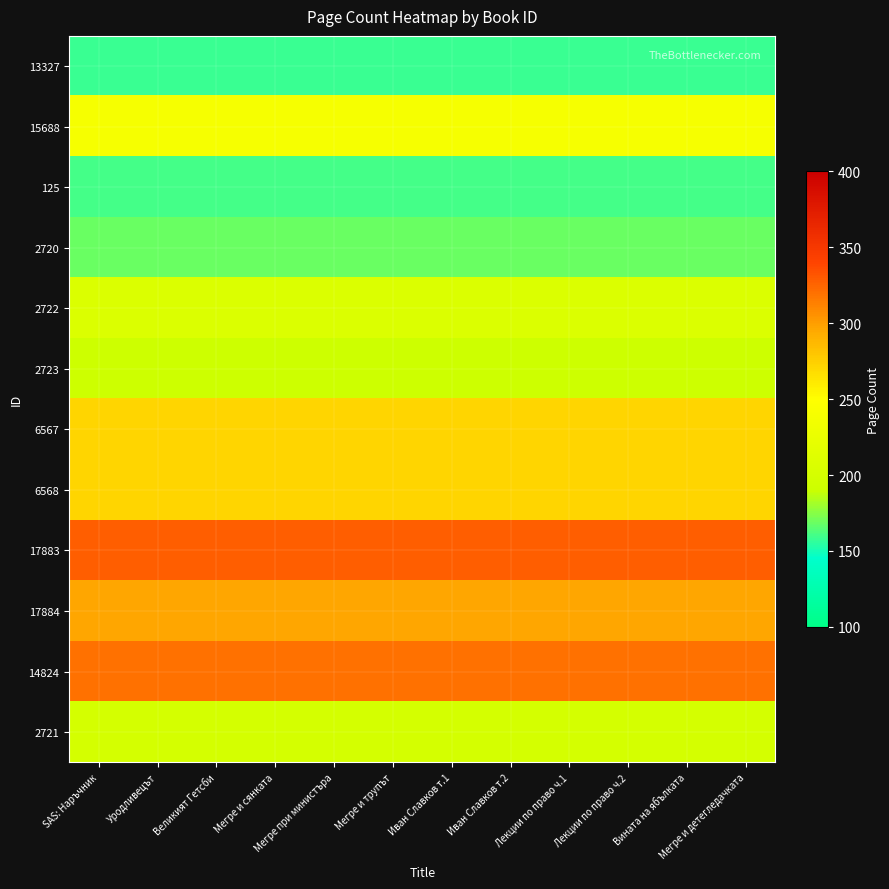

Reading right to left, transcribe all the data shown in this chart.

13327: Мегре и детегледачката=158	Вината на ябълката=158	Лекции по право ч.2=158	Лекции по право ч.1=158	Иван Славков т.2=158	Иван Славков т.1=158	Мегре и трупът=158	Мегре при министъра=158	Мегре и сянката=158	Великият Гетсби=158	Уродливецът=158	SAS: Наръчник=158
15688: Мегре и детегледачката=240	Вината на ябълката=240	Лекции по право ч.2=240	Лекции по право ч.1=240	Иван Славков т.2=240	Иван Славков т.1=240	Мегре и трупът=240	Мегре при министъра=240	Мегре и сянката=240	Великият Гетсби=240	Уродливецът=240	SAS: Наръчник=240
125: Мегре и детегледачката=160	Вината на ябълката=160	Лекции по право ч.2=160	Лекции по право ч.1=160	Иван Славков т.2=160	Иван Славков т.1=160	Мегре и трупът=160	Мегре при министъра=160	Мегре и сянката=160	Великият Гетсби=160	Уродливецът=160	SAS: Наръчник=160
2720: Мегре и детегледачката=168	Вината на ябълката=168	Лекции по право ч.2=168	Лекции по право ч.1=168	Иван Славков т.2=168	Иван Славков т.1=168	Мегре и трупът=168	Мегре при министъра=168	Мегре и сянката=168	Великият Гетсби=168	Уродливецът=168	SAS: Наръчник=168
2722: Мегре и детегледачката=208	Вината на ябълката=208	Лекции по право ч.2=208	Лекции по право ч.1=208	Иван Славков т.2=208	Иван Славков т.1=208	Мегре и трупът=208	Мегре при министъра=208	Мегре и сянката=208	Великият Гетсби=208	Уродливецът=208	SAS: Наръчник=208
2723: Мегре и детегледачката=192	Вината на ябълката=192	Лекции по право ч.2=192	Лекции по право ч.1=192	Иван Славков т.2=192	Иван Славков т.1=192	Мегре и трупът=192	Мегре при министъра=192	Мегре и сянката=192	Великият Гетсби=192	Уродливецът=192	SAS: Наръчник=192
6567: Мегре и детегледачката=272	Вината на ябълката=272	Лекции по право ч.2=272	Лекции по право ч.1=272	Иван Славков т.2=272	Иван Славков т.1=272	Мегре и трупът=272	Мегре при министъра=272	Мегре и сянката=272	Великият Гетсби=272	Уродливецът=272	SAS: Наръчник=272
6568: Мегре и детегледачката=272	Вината на ябълката=272	Лекции по право ч.2=272	Лекции по право ч.1=272	Иван Славков т.2=272	Иван Славков т.1=272	Мегре и трупът=272	Мегре при министъра=272	Мегре и сянката=272	Великият Гетсби=272	Уродливецът=272	SAS: Наръчник=272
17883: Мегре и детегледачката=328	Вината на ябълката=328	Лекции по право ч.2=328	Лекции по право ч.1=328	Иван Славков т.2=328	Иван Славков т.1=328	Мегре и трупът=328	Мегре при министъра=328	Мегре и сянката=328	Великият Гетсби=328	Уродливецът=328	SAS: Наръчник=328
17884: Мегре и детегледачката=296	Вината на ябълката=296	Лекции по право ч.2=296	Лекции по право ч.1=296	Иван Славков т.2=296	Иван Славков т.1=296	Мегре и трупът=296	Мегре при министъра=296	Мегре и сянката=296	Великият Гетсби=296	Уродливецът=296	SAS: Наръчник=296
14824: Мегре и детегледачката=320	Вината на ябълката=320	Лекции по право ч.2=320	Лекции по право ч.1=320	Иван Славков т.2=320	Иван Славков т.1=320	Мегре и трупът=320	Мегре при министъра=320	Мегре и сянката=320	Великият Гетсби=320	Уродливецът=320	SAS: Наръчник=320
2721: Мегре и детегледачката=200	Вината на ябълката=200	Лекции по право ч.2=200	Лекции по право ч.1=200	Иван Славков т.2=200	Иван Славков т.1=200	Мегре и трупът=200	Мегре при министъра=200	Мегре и сянката=200	Великият Гетсби=200	Уродливецът=200	SAS: Наръчник=200